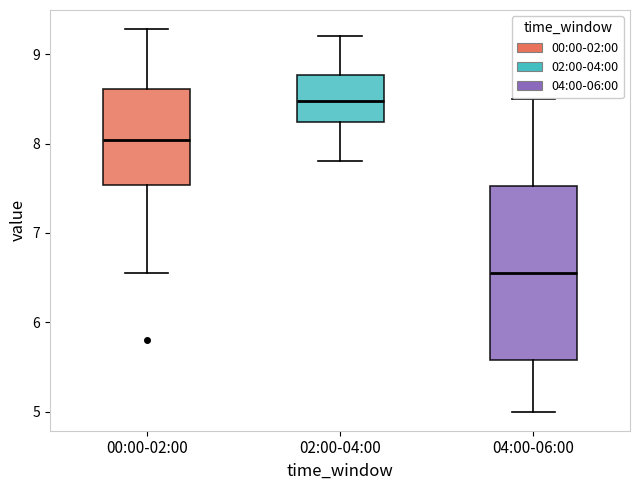

Which box has the highest median line?

02:00-04:00